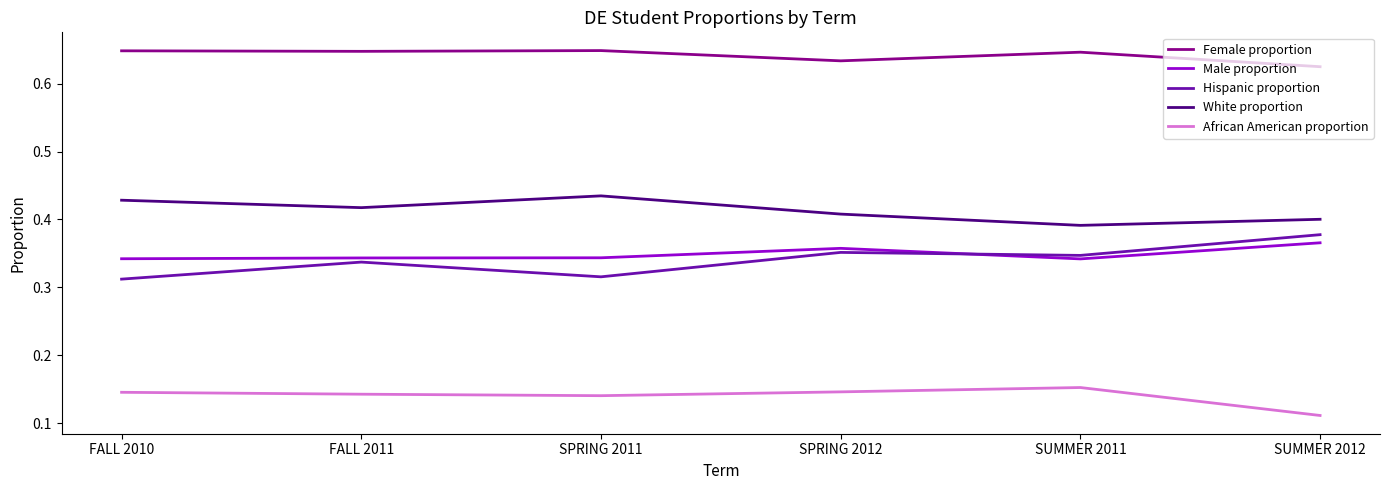

How many lines are shown in the chart?

5